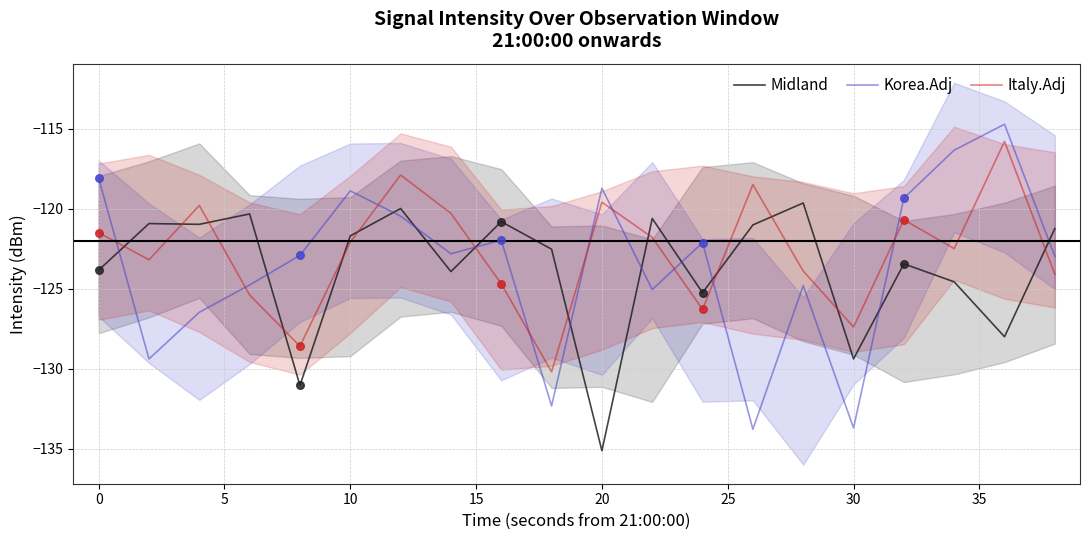

At how many categories does at least one series exceed -125?

19